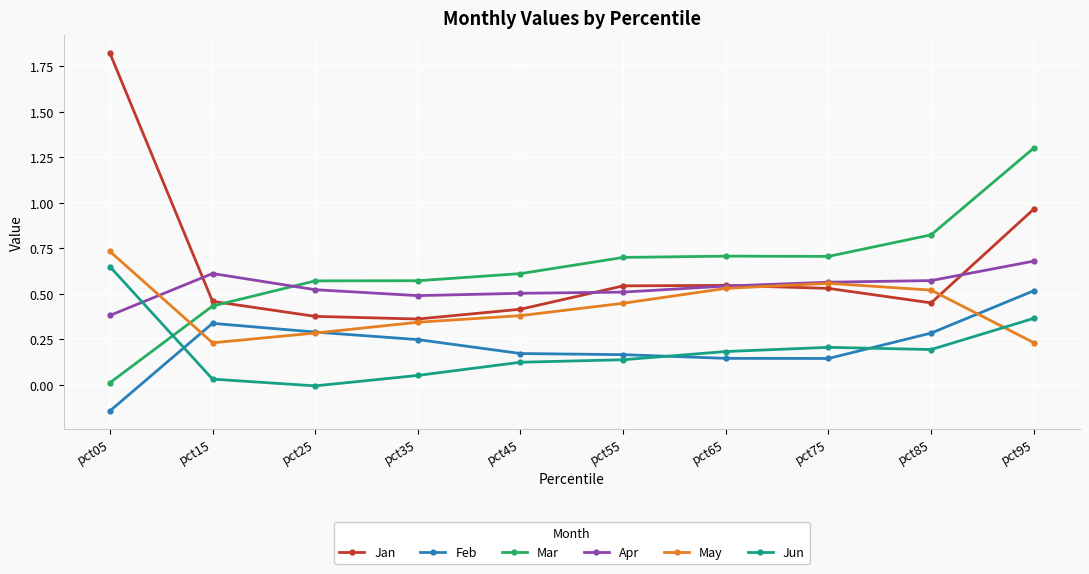

Which series has the largest range (max minus min)?

Jan